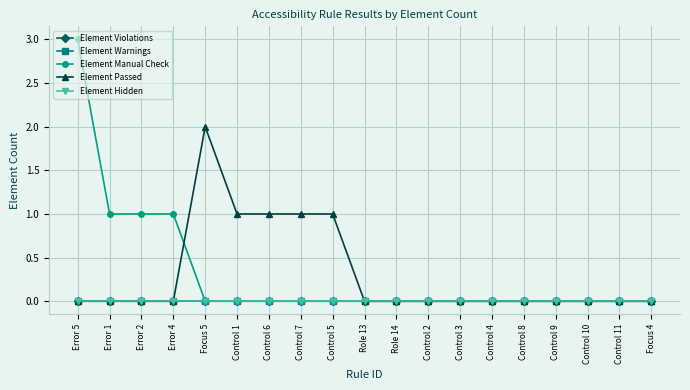

Reading left to right, list all the values displayed in this chart.

Element Violations: Error 5=0	Error 1=0	Error 2=0	Error 4=0	Focus 5=0	Control 1=0	Control 6=0	Control 7=0	Control 5=0	Role 13=0	Role 14=0	Control 2=0	Control 3=0	Control 4=0	Control 8=0	Control 9=0	Control 10=0	Control 11=0	Focus 4=0
Element Warnings: Error 5=0	Error 1=0	Error 2=0	Error 4=0	Focus 5=0	Control 1=0	Control 6=0	Control 7=0	Control 5=0	Role 13=0	Role 14=0	Control 2=0	Control 3=0	Control 4=0	Control 8=0	Control 9=0	Control 10=0	Control 11=0	Focus 4=0
Element Manual Check: Error 5=3	Error 1=1	Error 2=1	Error 4=1	Focus 5=0	Control 1=0	Control 6=0	Control 7=0	Control 5=0	Role 13=0	Role 14=0	Control 2=0	Control 3=0	Control 4=0	Control 8=0	Control 9=0	Control 10=0	Control 11=0	Focus 4=0
Element Passed: Error 5=0	Error 1=0	Error 2=0	Error 4=0	Focus 5=2	Control 1=1	Control 6=1	Control 7=1	Control 5=1	Role 13=0	Role 14=0	Control 2=0	Control 3=0	Control 4=0	Control 8=0	Control 9=0	Control 10=0	Control 11=0	Focus 4=0
Element Hidden: Error 5=0	Error 1=0	Error 2=0	Error 4=0	Focus 5=0	Control 1=0	Control 6=0	Control 7=0	Control 5=0	Role 13=0	Role 14=0	Control 2=0	Control 3=0	Control 4=0	Control 8=0	Control 9=0	Control 10=0	Control 11=0	Focus 4=0